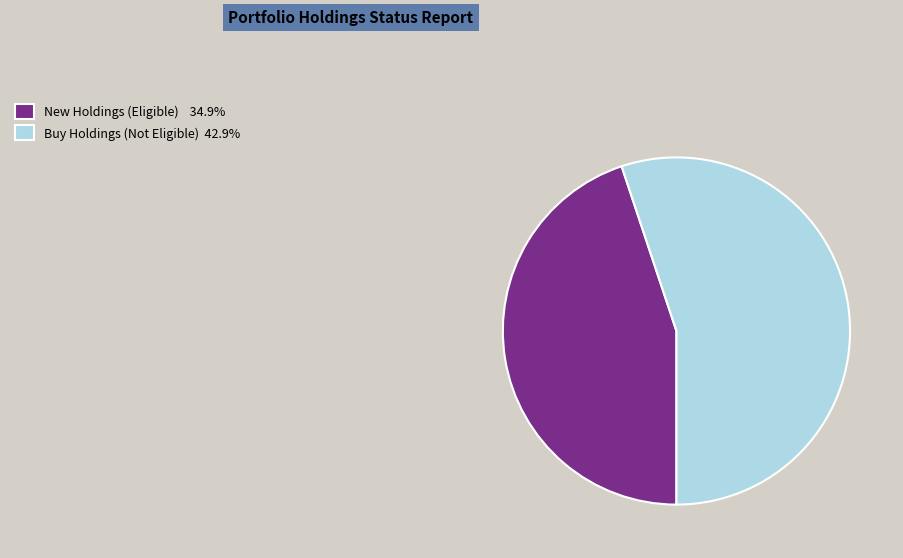

What is the ratio of the value at New Holdings (Eligible) 34.9% to the value at Buy Holdings (Not Eligible) 42.9%?

0.8